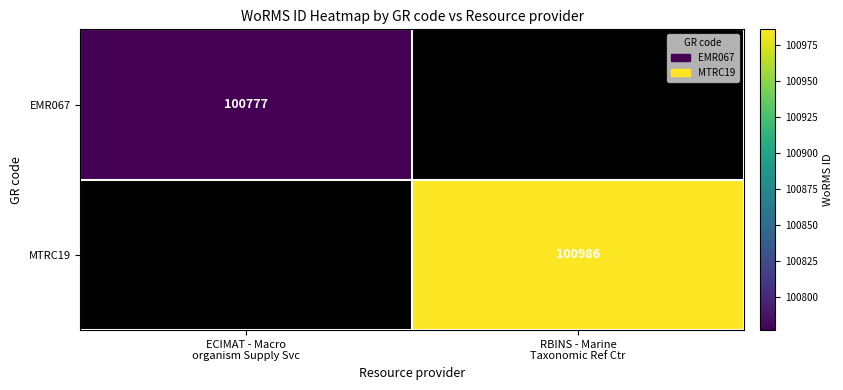

At which label is EMR067 closest to 100777?

ECIMAT - Macro organism Supply Svc